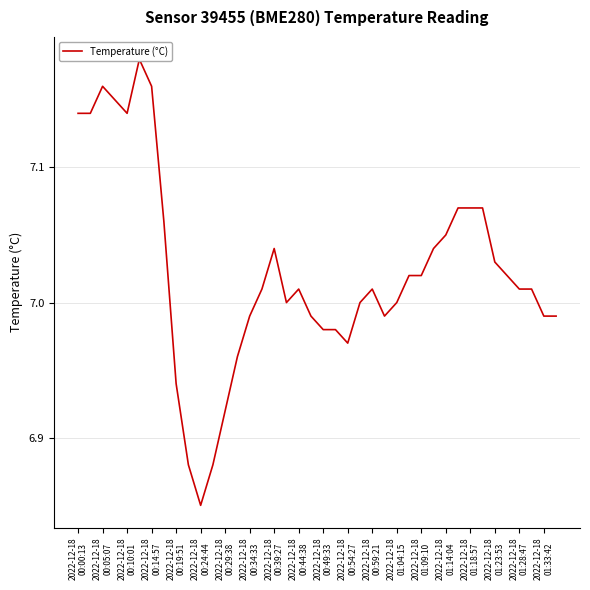

How many points are lower than both their immediate neighbors (excluding endpoints)?

5